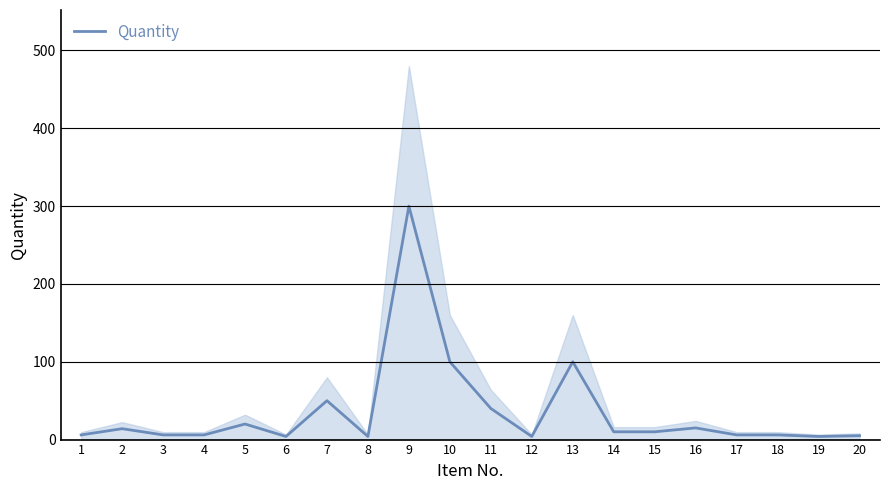

Where is the first local maximum?

2